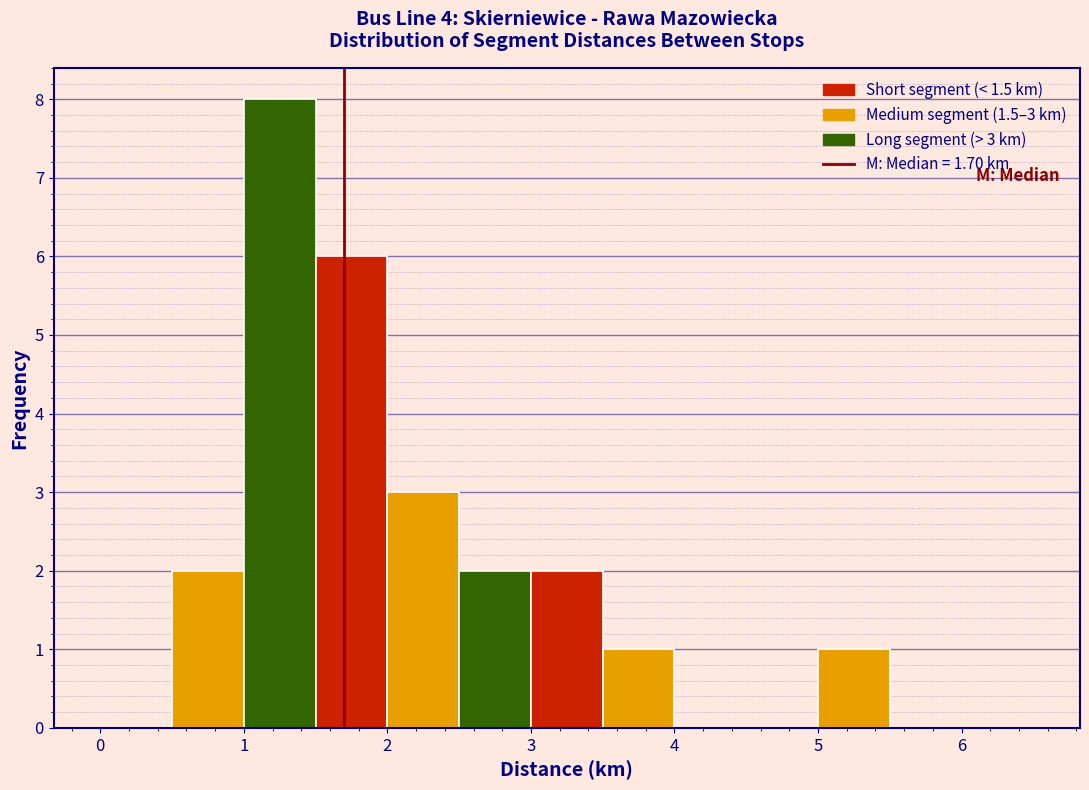

Which range on the x-axis has the tallest bar?

1.0 to 1.5